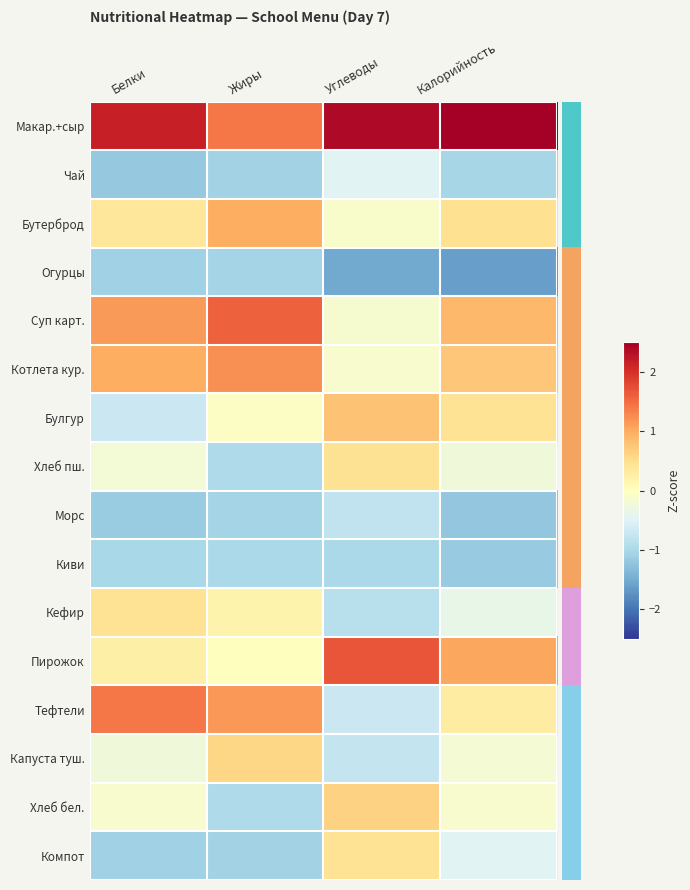

Count the number of data series in this chart.

16